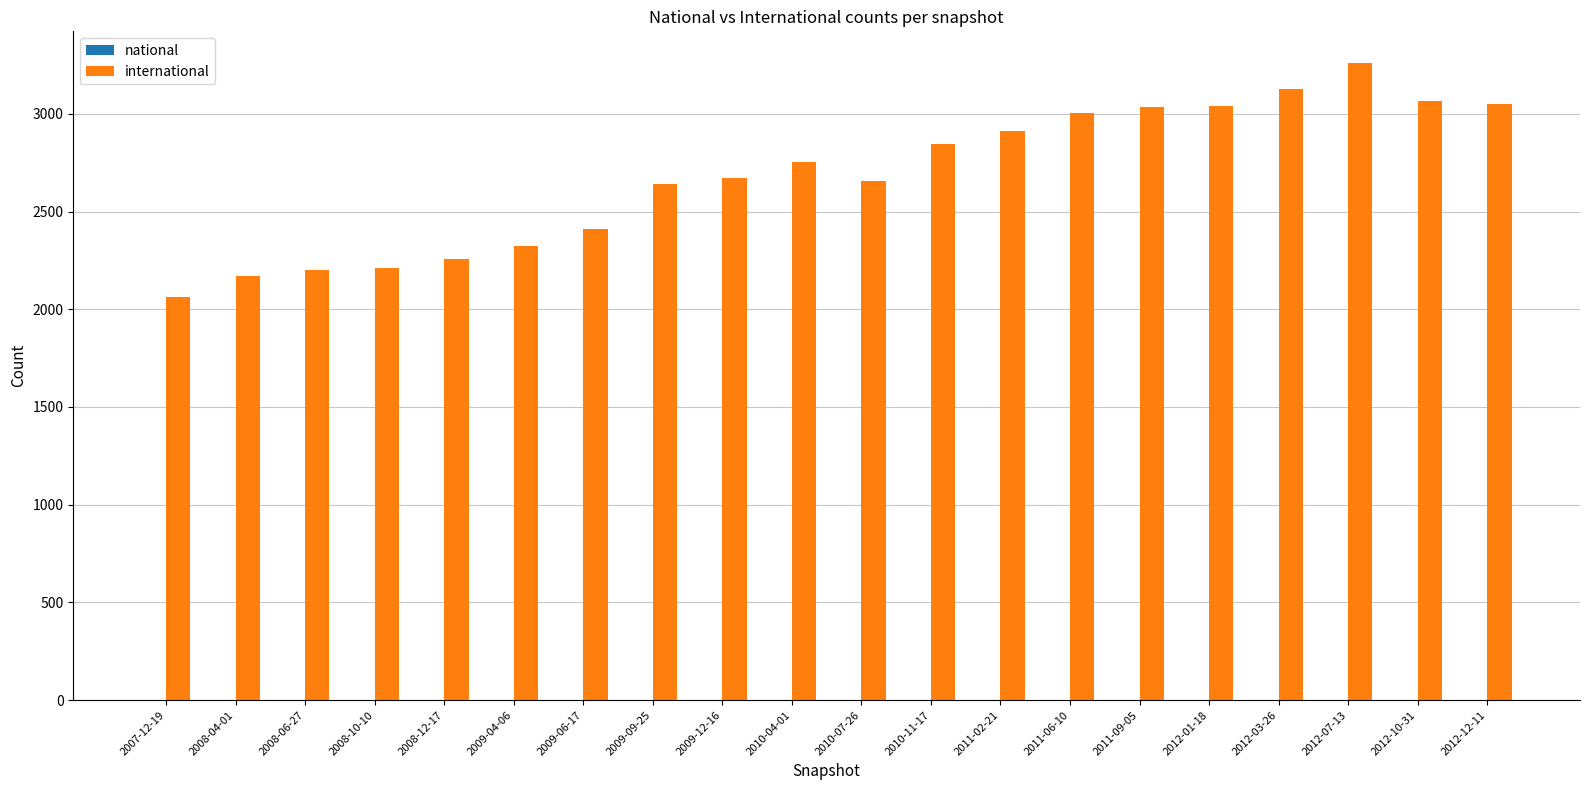

What is the greatest value displayed?

3259